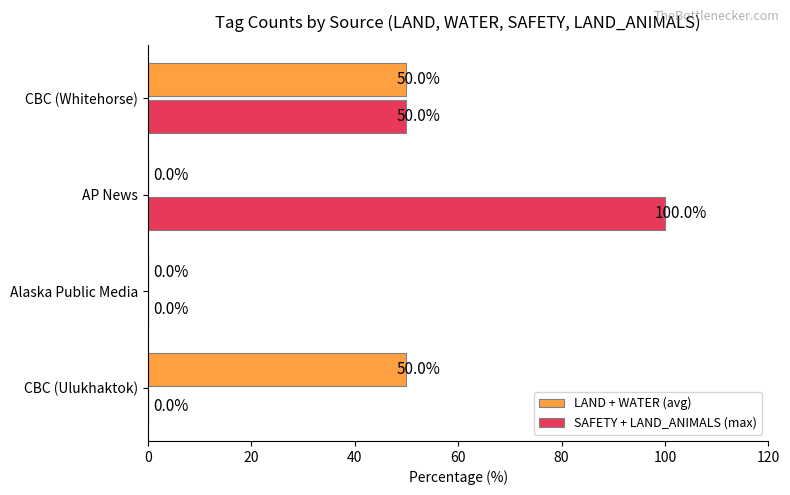

Which series changed the most between Alaska Public Media and AP News?

SAFETY + LAND_ANIMALS (max)